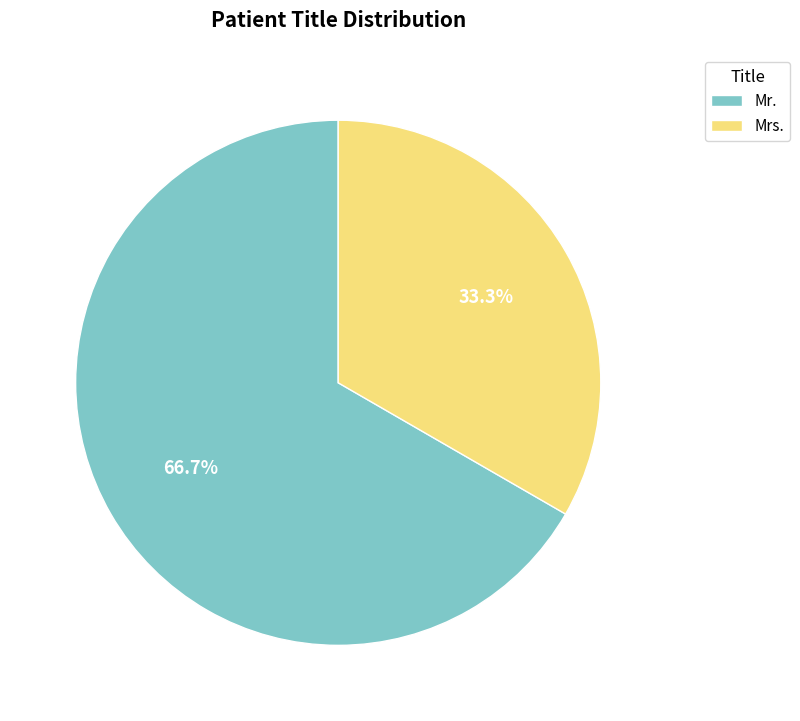

Approximately how many times larger is the value at Mrs. compared to Mr.?

0.5